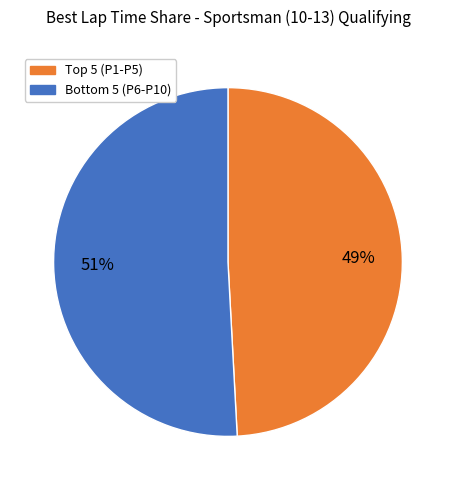

To the nearest percent, what is the difference between the largest and smallest slice percentages?

2%